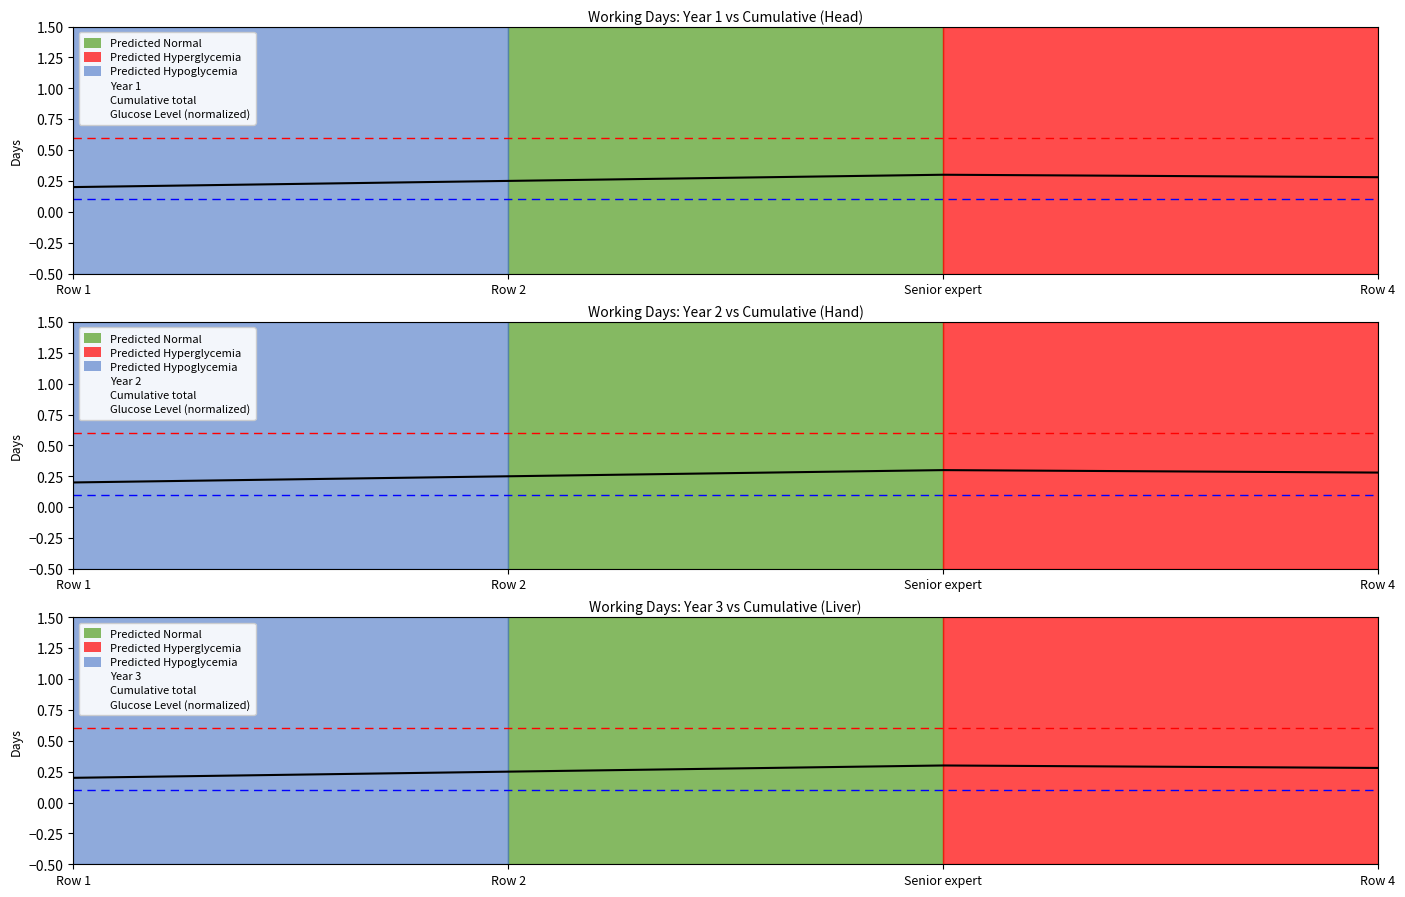

What is the sum of all values?

1.0